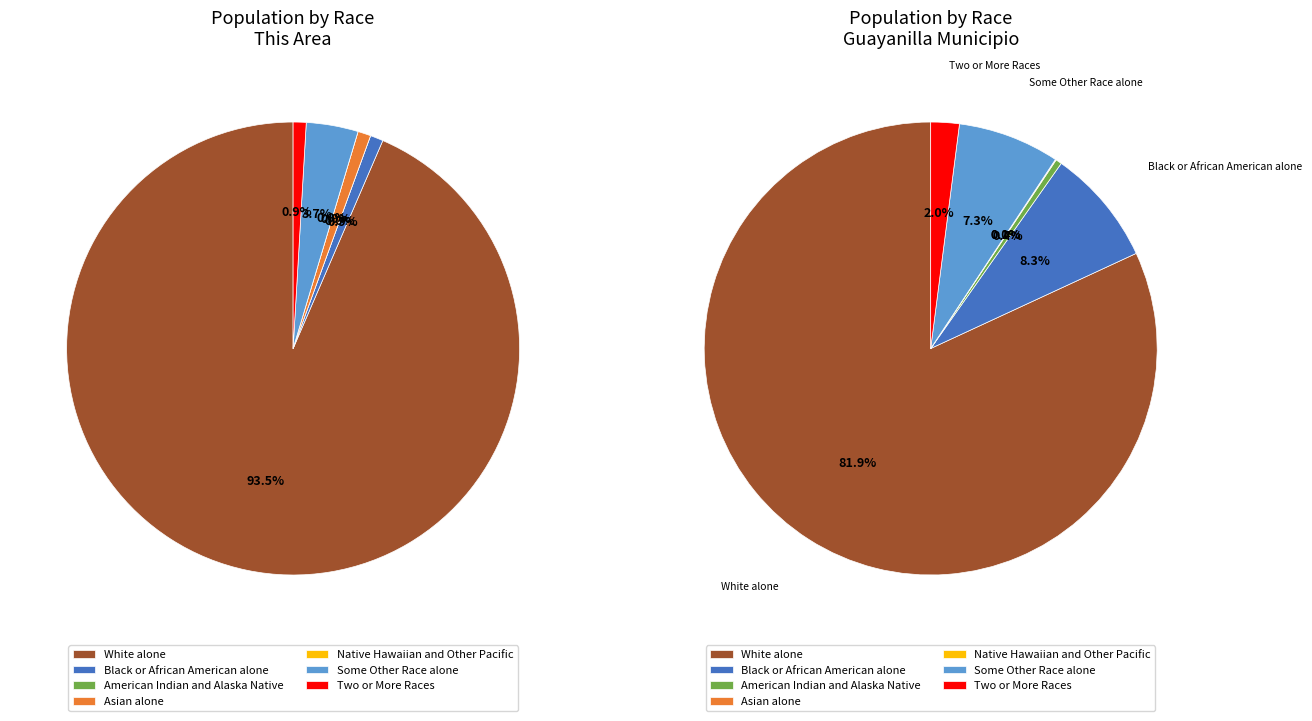

Rank the series at Level 1 (IsTitle=1) from lowest to highest value.

This Area, Guayanilla Municipio